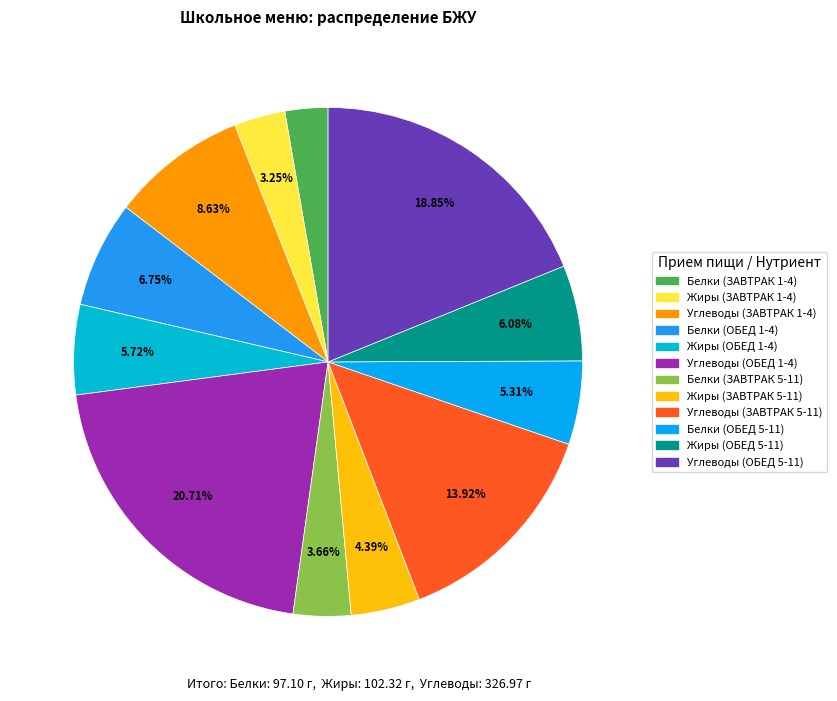

Count the number of slices in the pie.

12